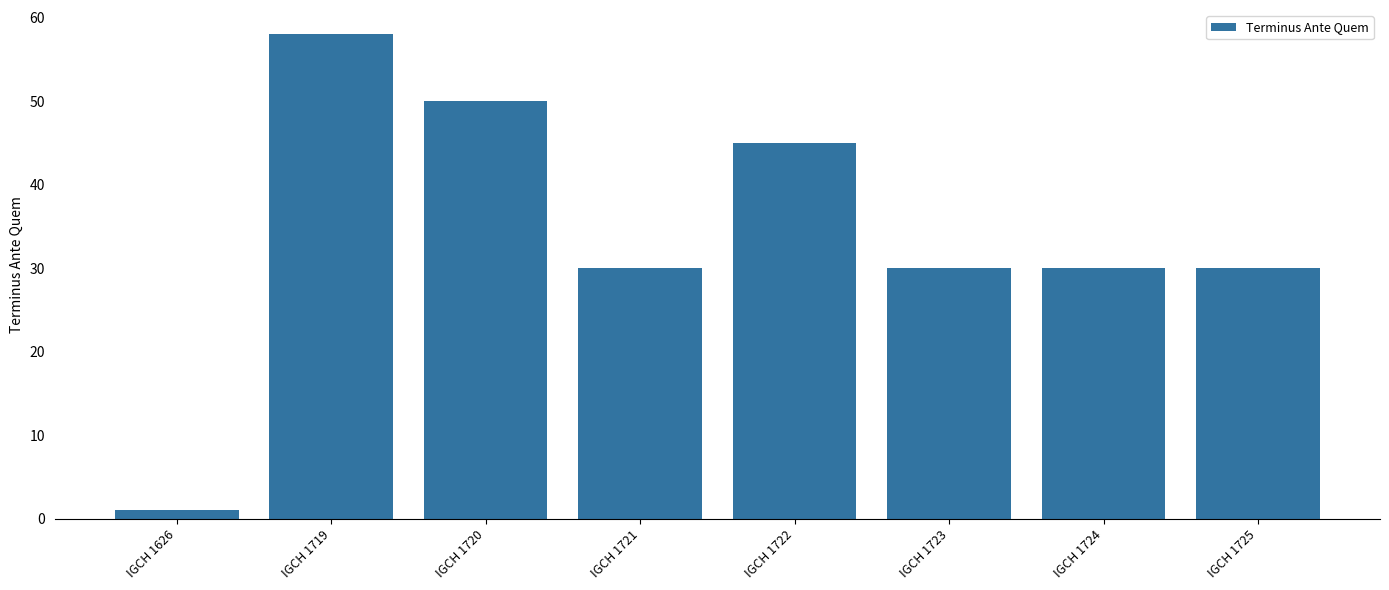

Reading left to right, extract all data points from this chart.

1	58	50	30	45	30	30	30